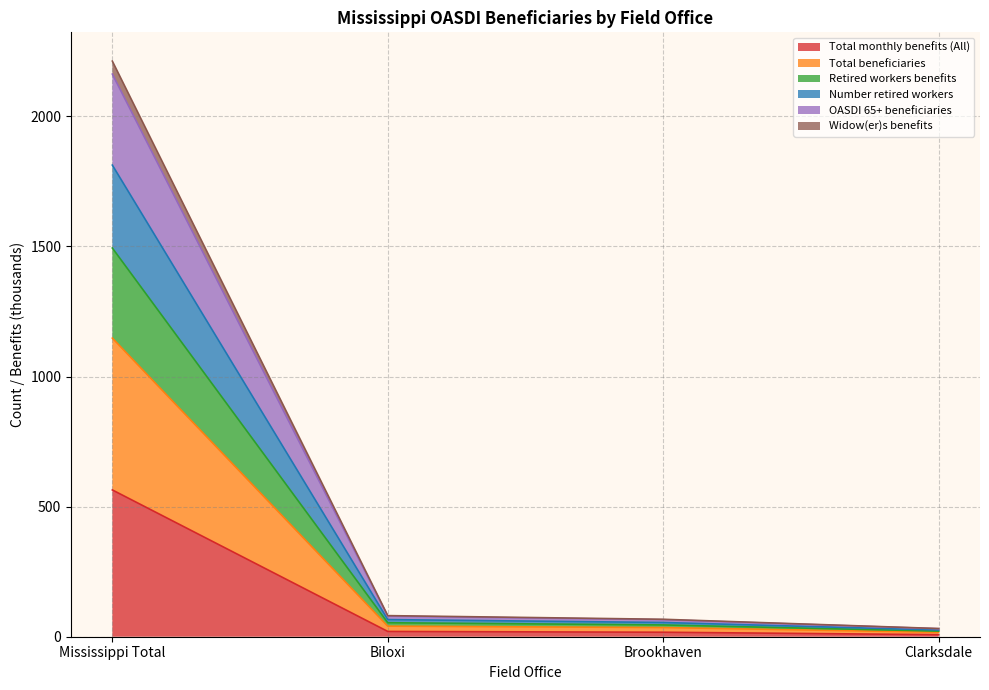

The value of Total monthly benefits (All) at Mississippi Total is 189.5. True or false?

False